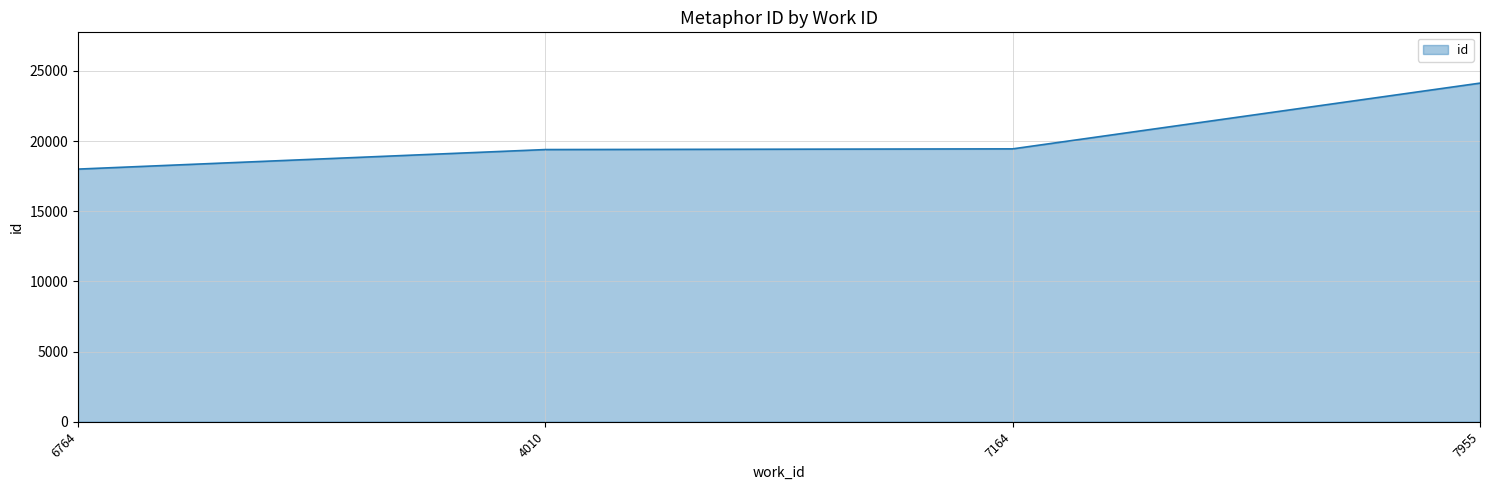

What is the minimum value shown in the chart?

18001